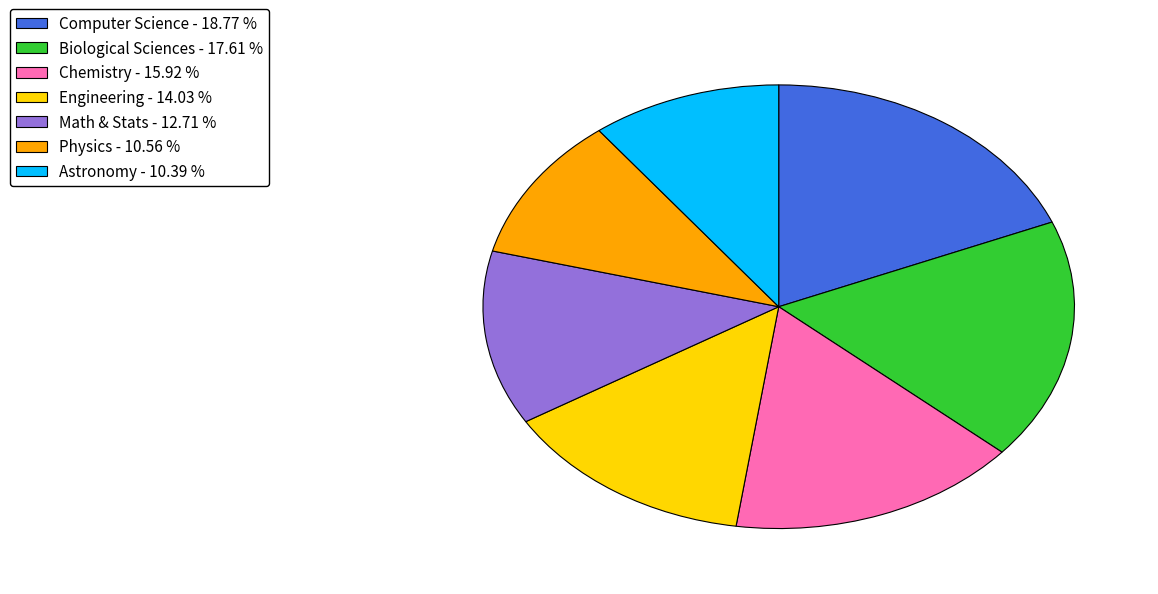

Which category has the biggest portion of the pie?

Computer Science